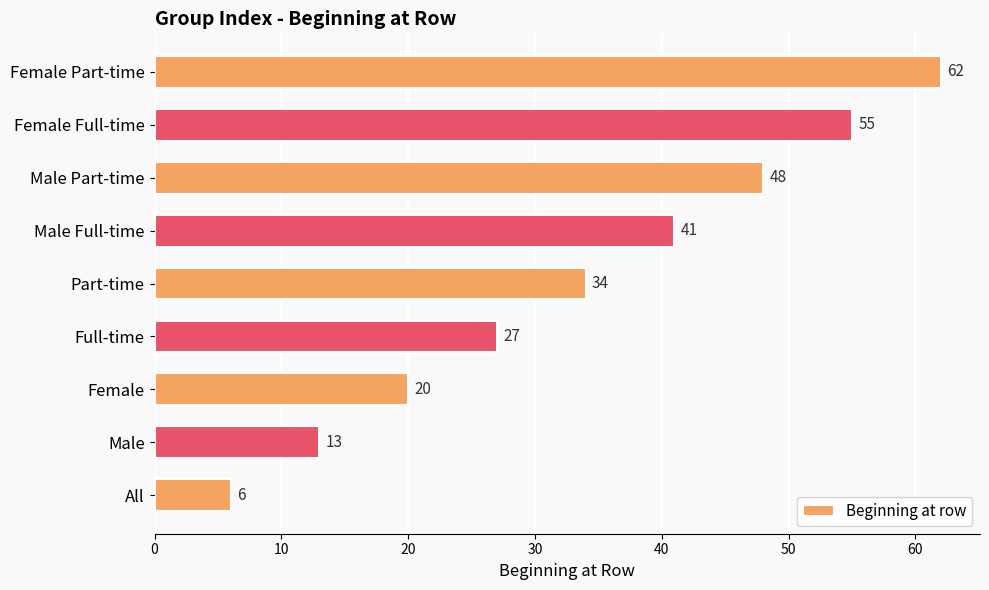

How many bars are there in total?

9